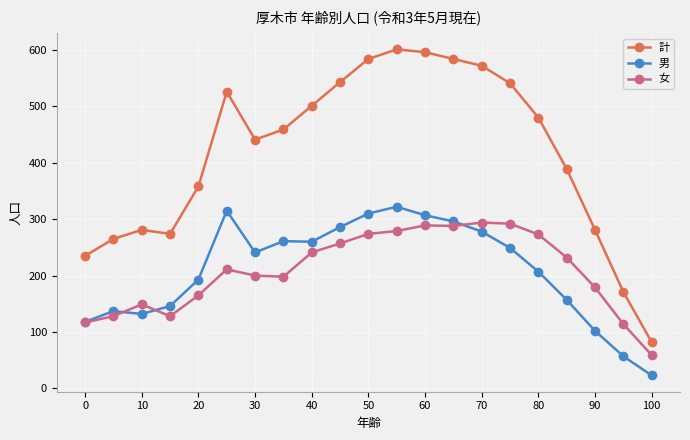

True or false: 男 and 計 cross at least once.

False